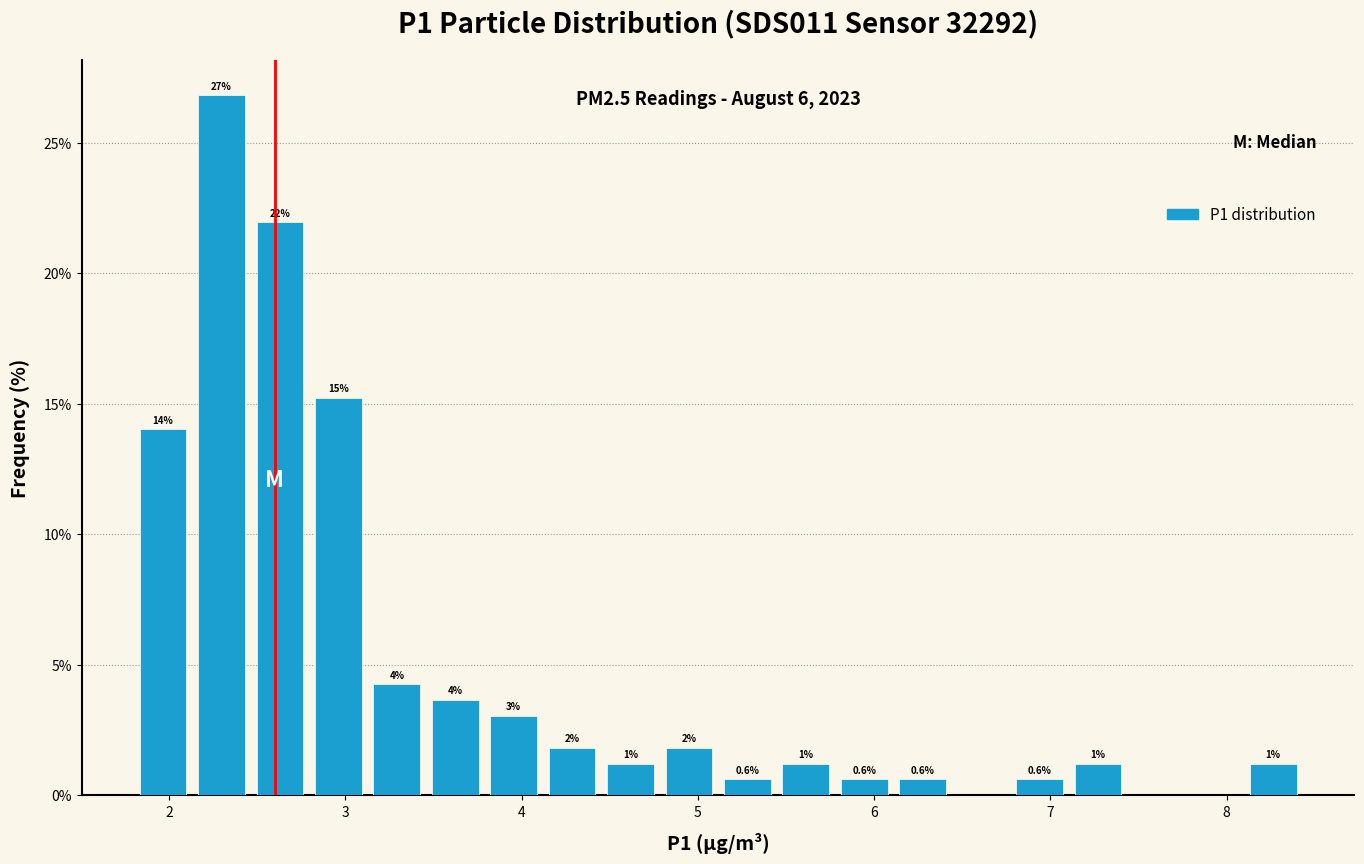

Read against the x-axis, roughly where is the centre of the tallest bar?

2.3